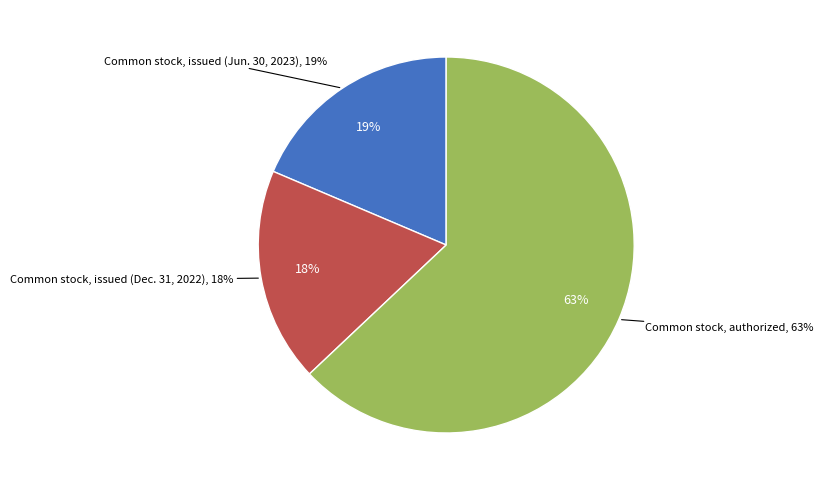

What is the change in value from Common stock, issued (Dec. 31, 2022) to Common stock, authorized?

+106084000